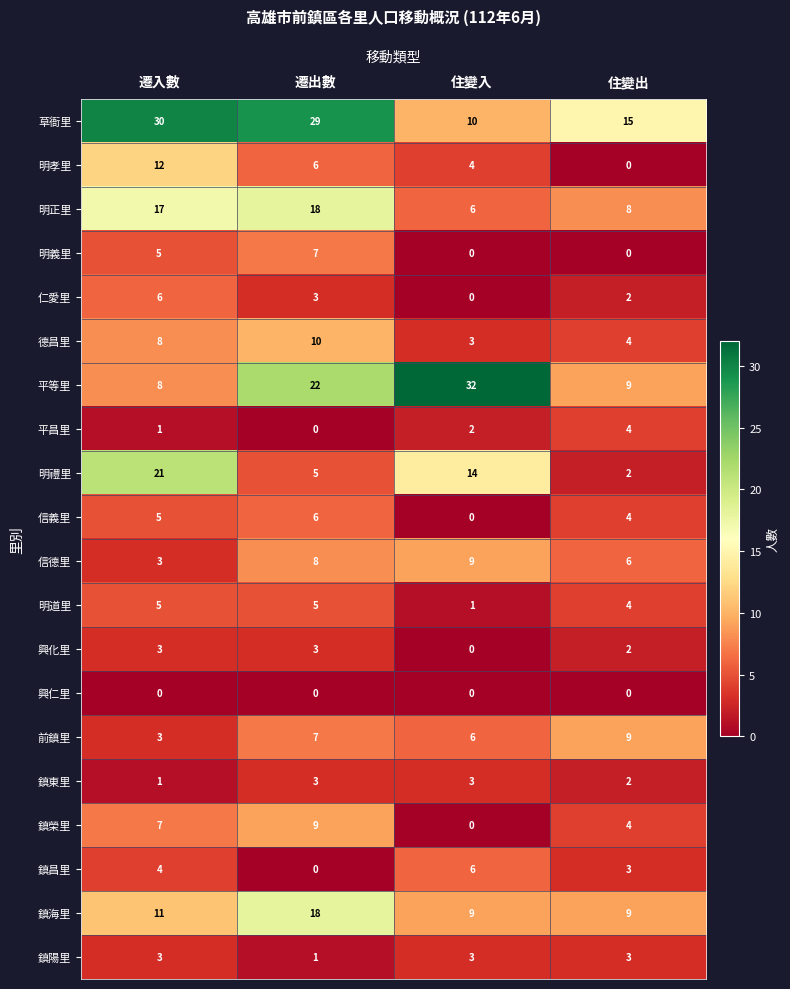

True or false: 明正里 has a value of 8 at 住變出.

True